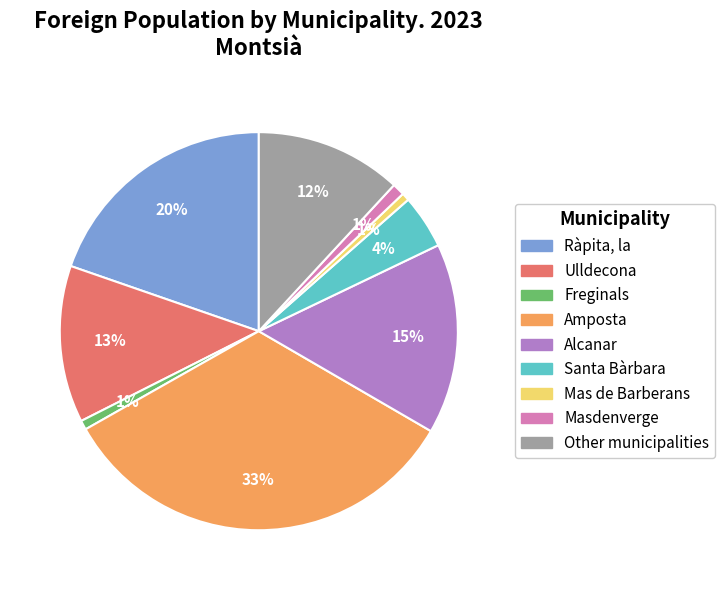

Combined, do Amposta and Masdenverge account for over 50%?

No